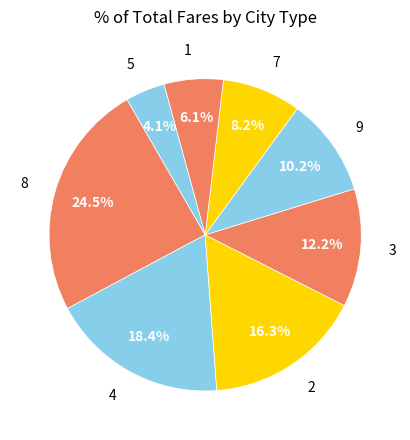

What is the largest slice in the pie chart?

8